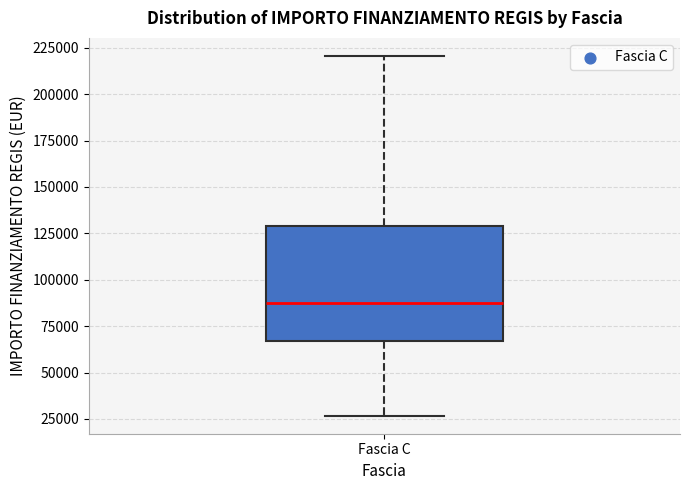

Read this box plot against the y-axis: the position of the median line, the range covered by the box, and the ends of both whiskers. The values are not printed on the chart, so give them approximately, as read against the axis.

median 85000, box 65000 to 130000, whiskers 25000 to 220000